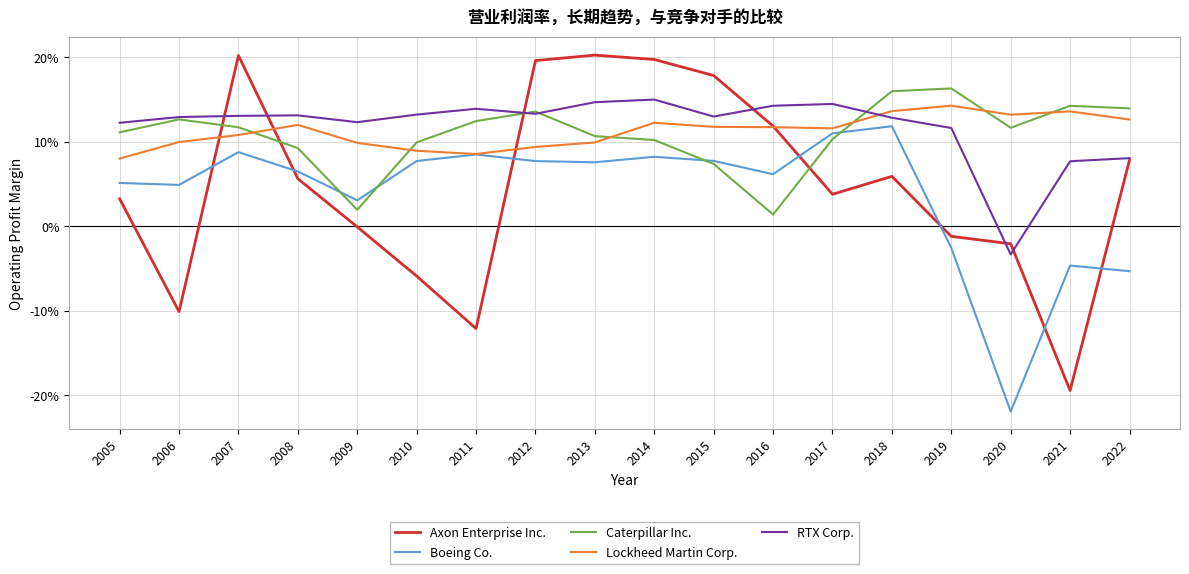

Count the Lockheed Martin Corp. values in the range 0 to 1.

18